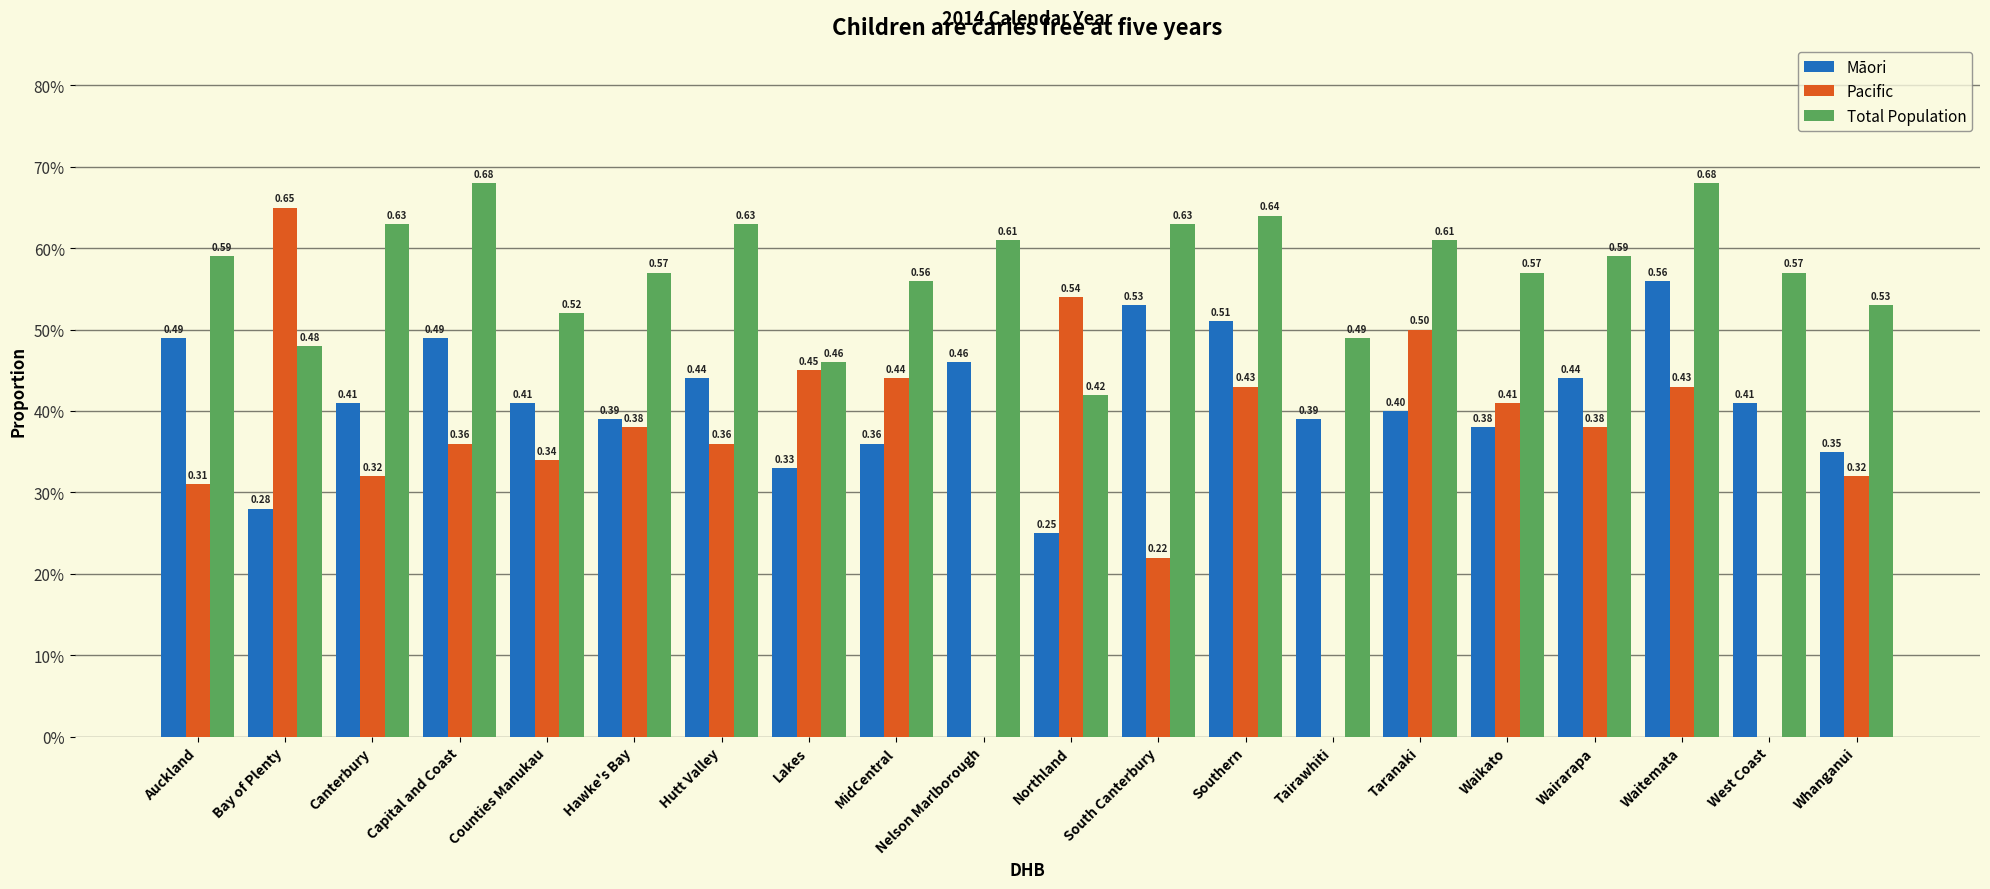

Where is Māori nearest to the value 0?

Northland